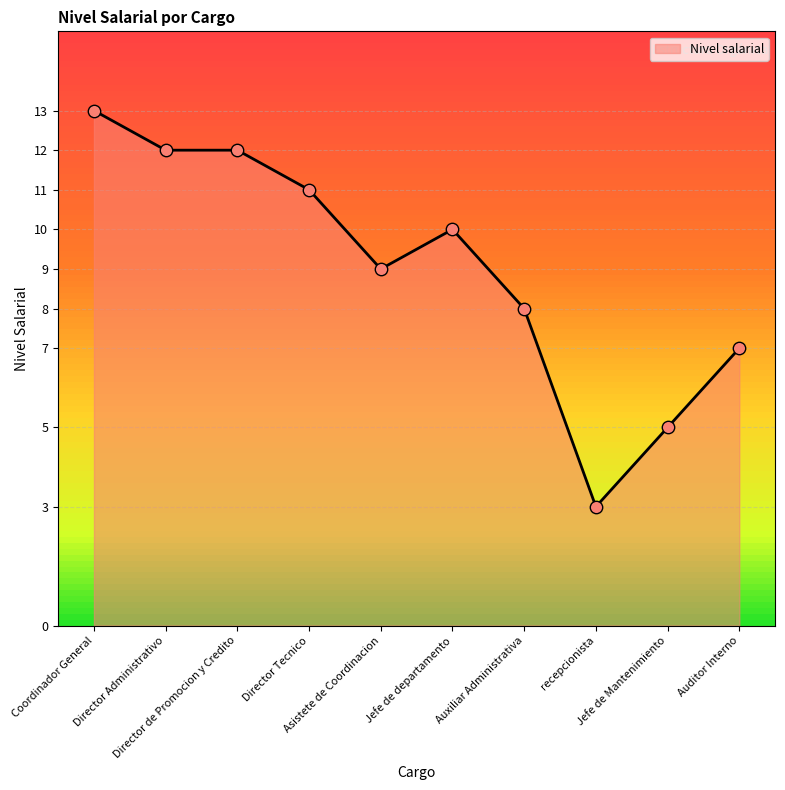

What is the ratio of the value at Jefe de Mantenimiento to the value at Director de Promocion y Credito?

0.4